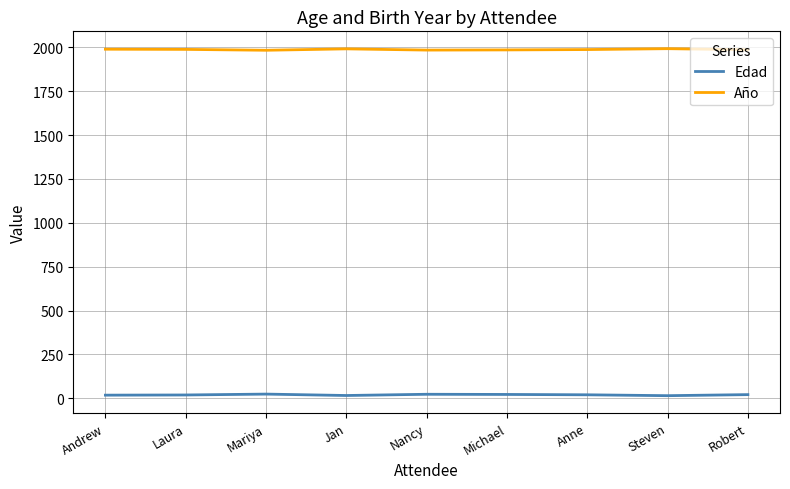

Which series has the largest total across all categories?

Año